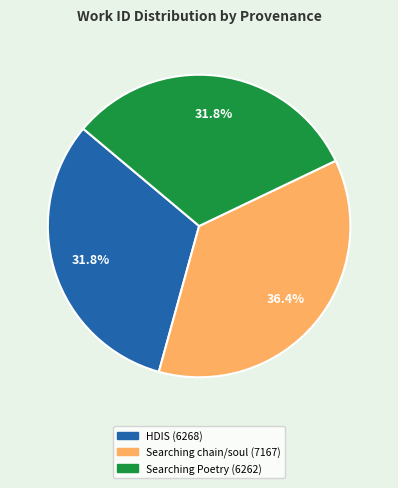

To the nearest percent, what is the difference between the largest and smallest slice percentages?

5%